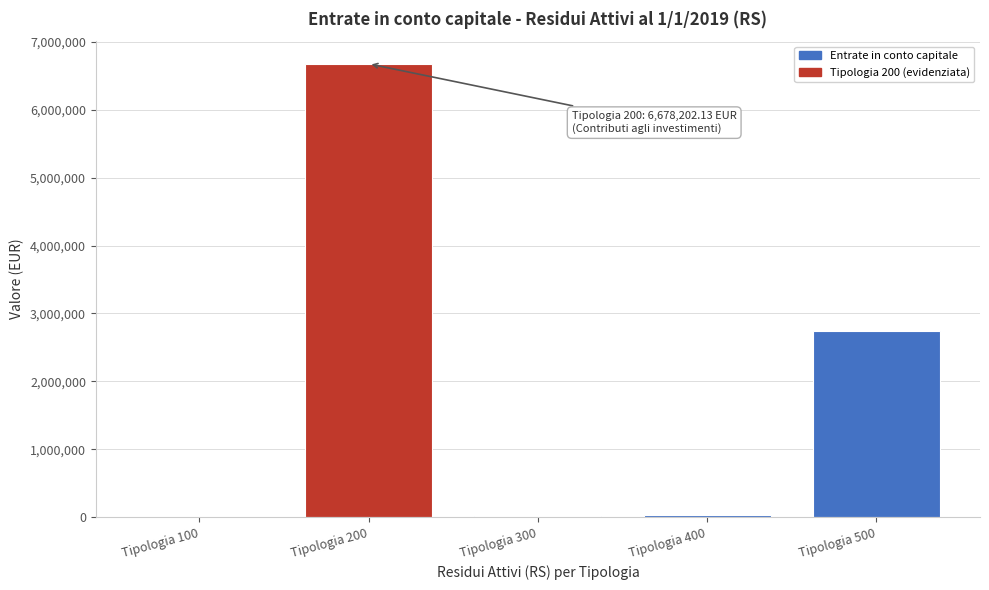

At which label is the value closest to 3339101?

Tipologia 500